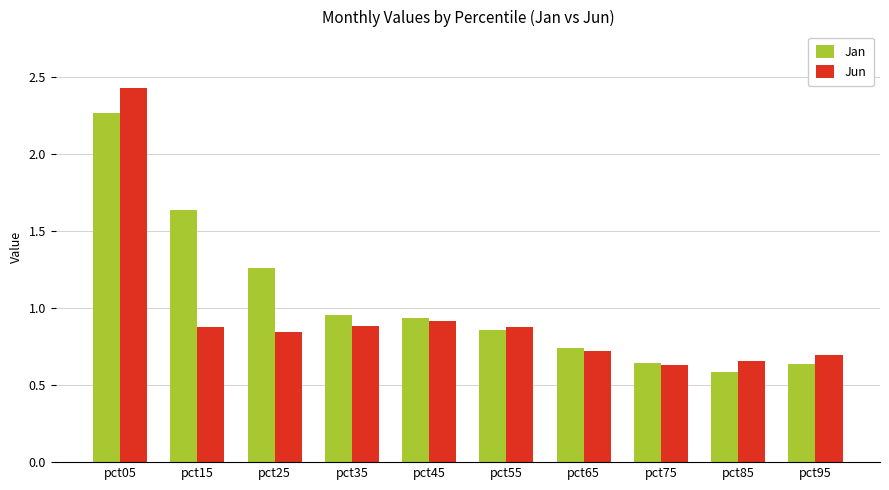

What is the sum of all Jan values?

10.5